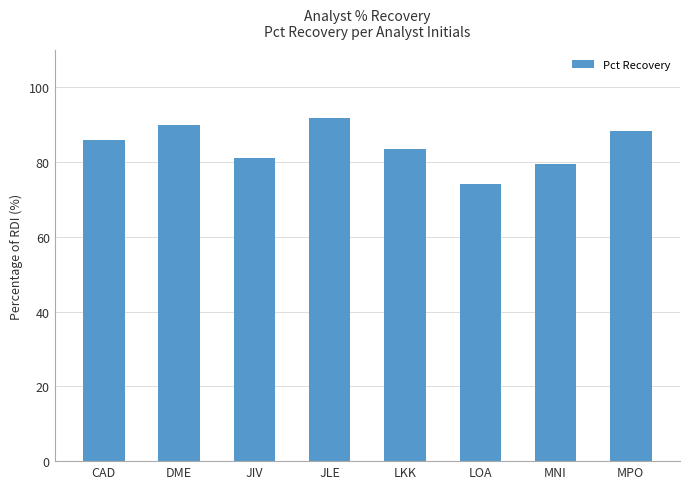

At which category does the chart reach its peak across all series?

JLE